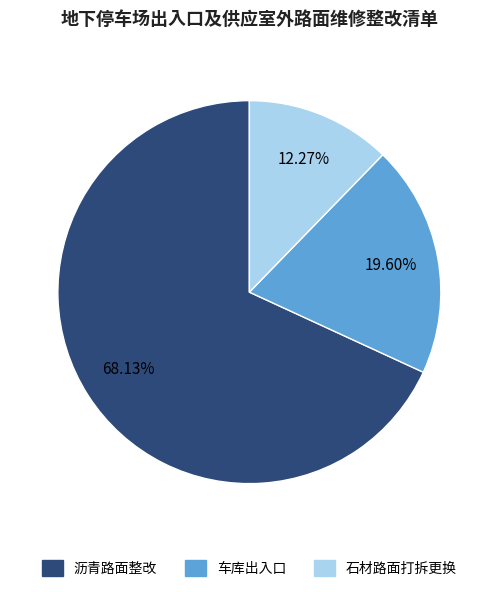

Approximately how many times larger is the value at 石材路面打拆更换 compared to 车库出入口?

0.6